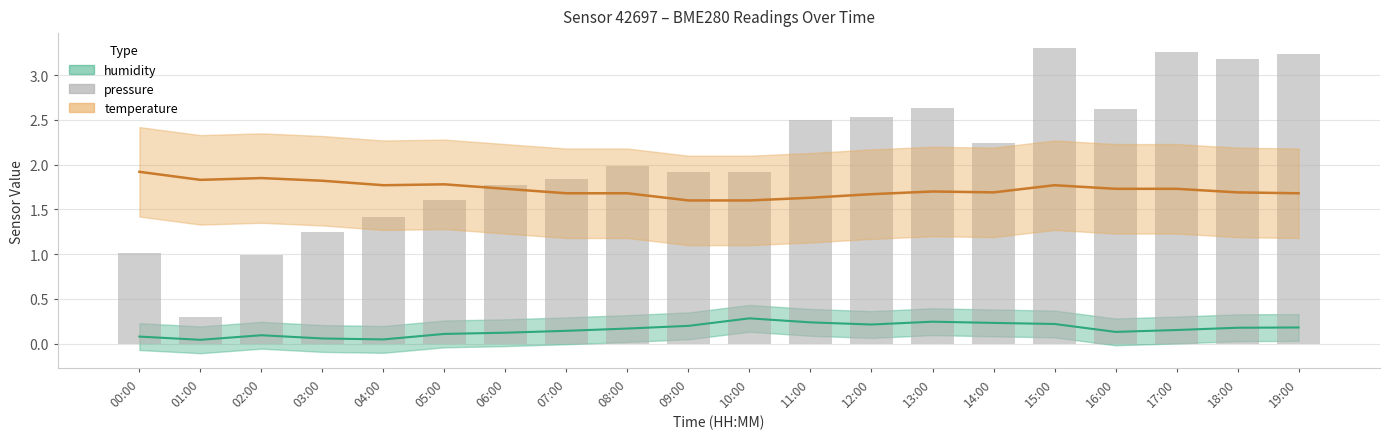

What position from the right is 05:00?

15